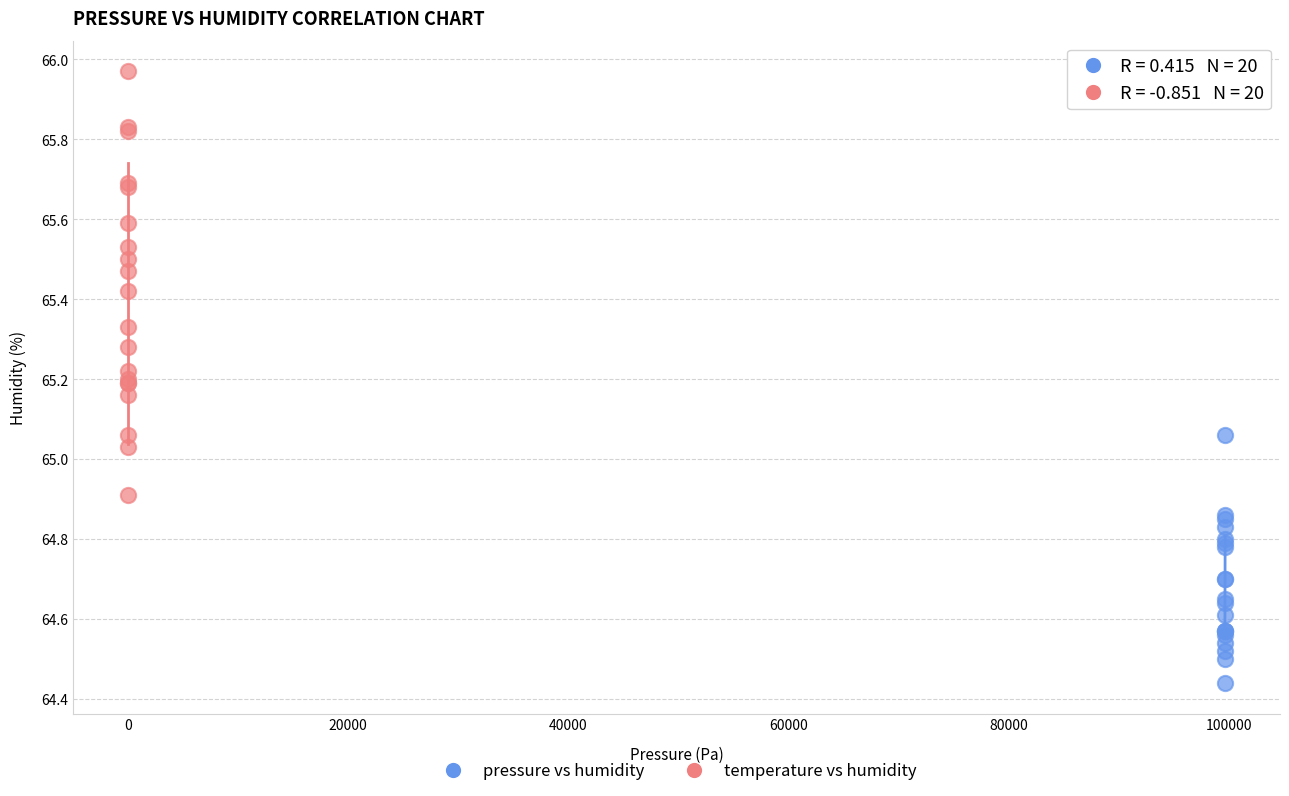

Which series has the widest spread of Y values?

temperature vs humidity